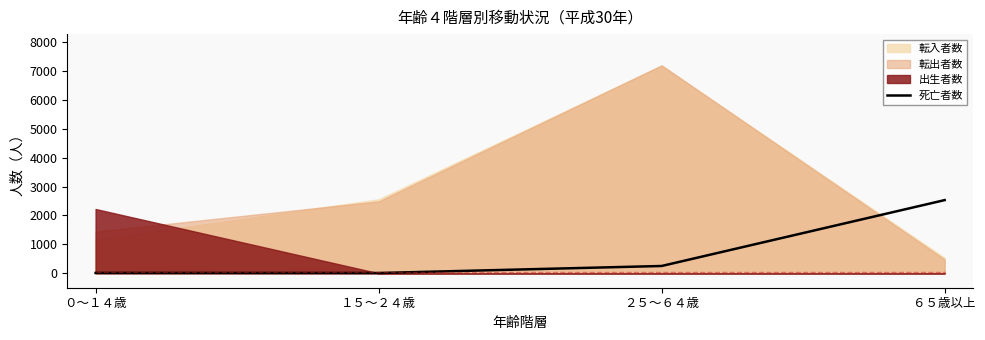

At which category does the data reach its first local valley?

１５～２４歳